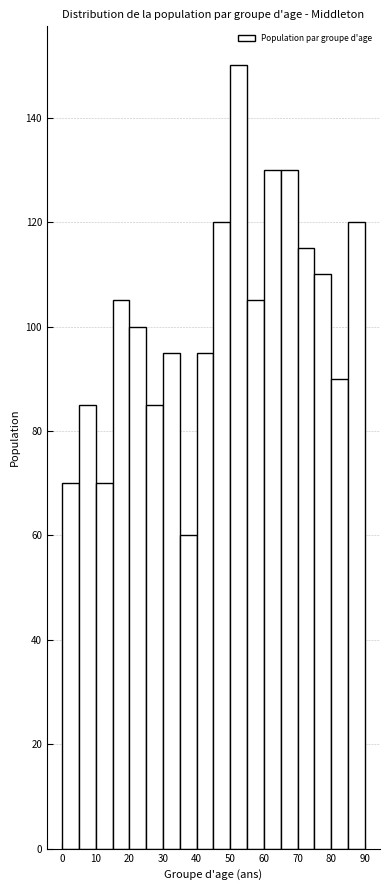

Over which range of the x-axis is the bar tallest?

50 to 55